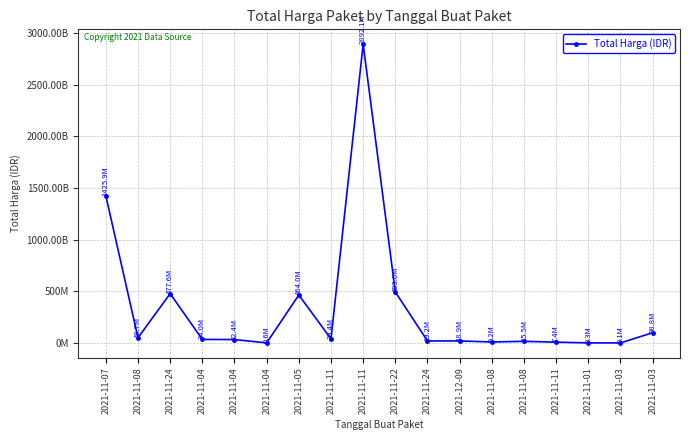

What is the minimum value shown in the chart?

78000